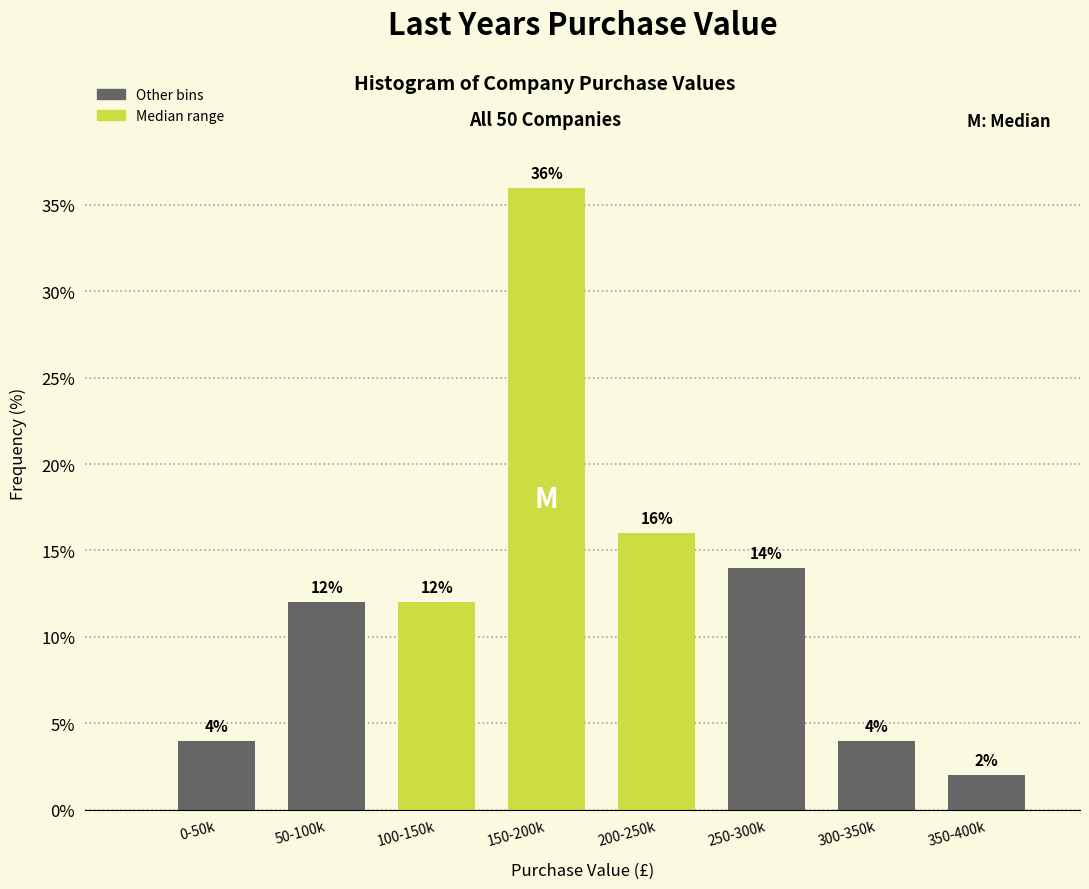

Reading left to right, what are all the values shown in this chart?

0-50k=4.0	50-100k=12.0	100-150k=12.0	150-200k=36.0	200-250k=16.0	250-300k=14.0	300-350k=4.0	350-400k=2.0